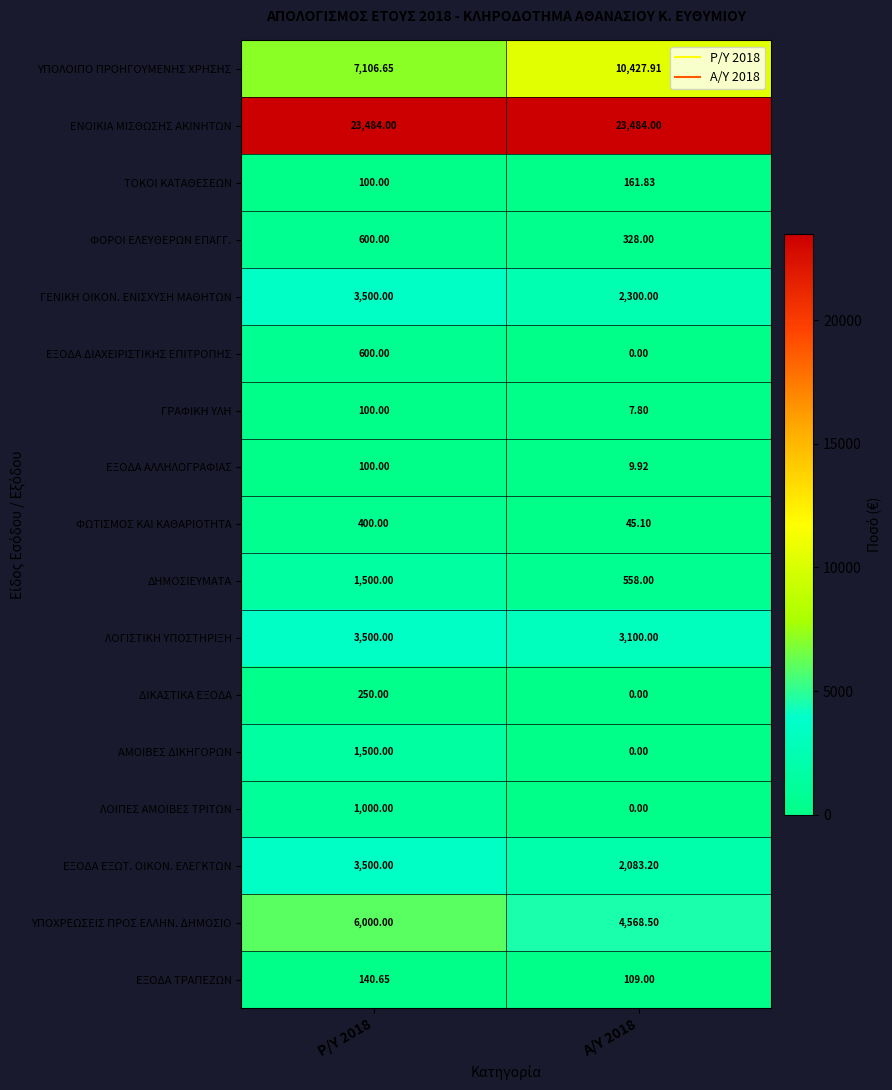

Which series has the largest range (max minus min)?

ΥΠΟΛΟΙΠΟ ΠΡΟΗΓΟΥΜΕΝΗΣ ΧΡΗΣΗΣ